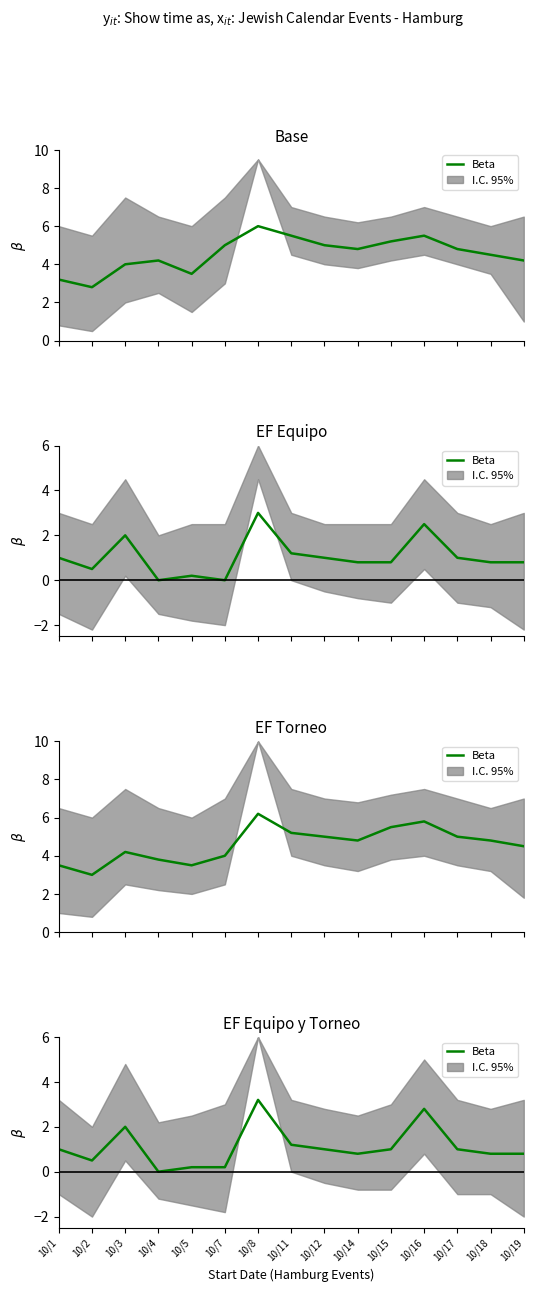

What is the difference between the maximum and minimum values?

3.2